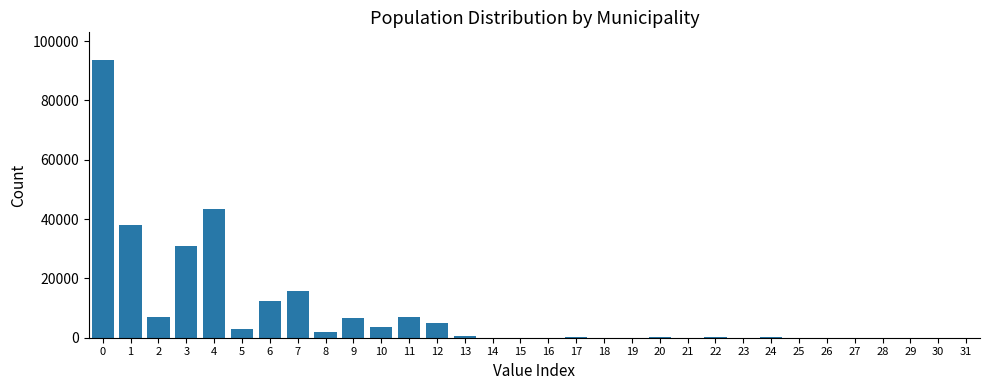

Is it true that the value at 7 is 5279?

False